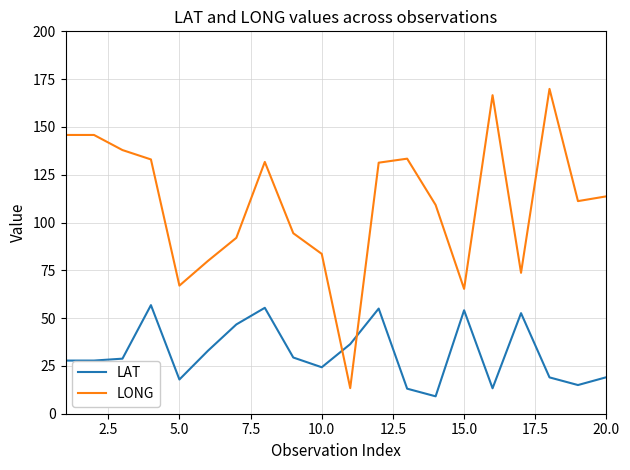

Rank the series by their average value, from highest to lowest.

LONG, LAT